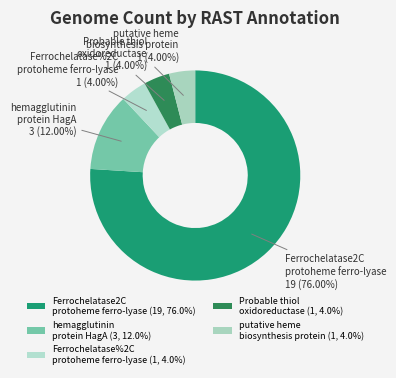

To the nearest percent, what portion does putative heme biosynthesis protein represent?

4%